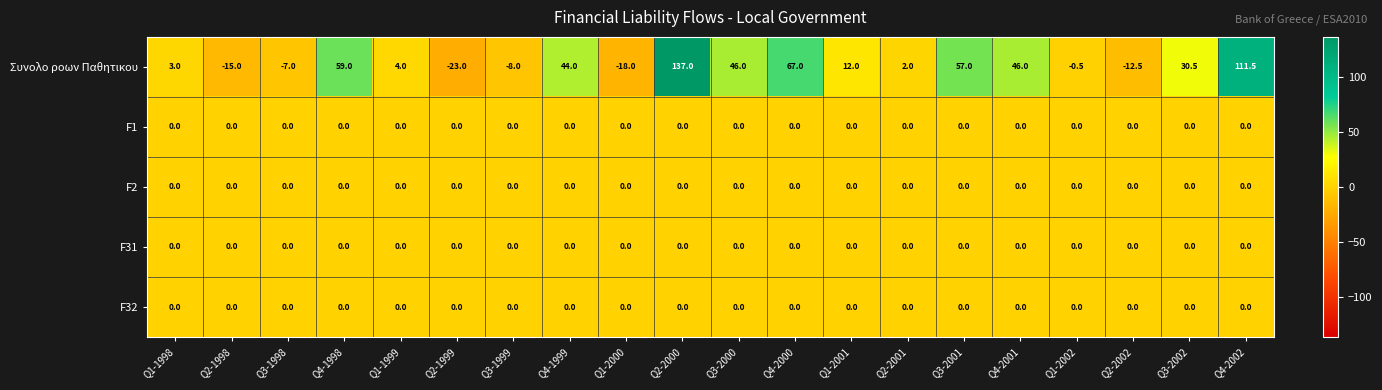

Between Q1-1999 and Q4-2000, which series saw the biggest shift?

Συνολο ροων Παθητικου